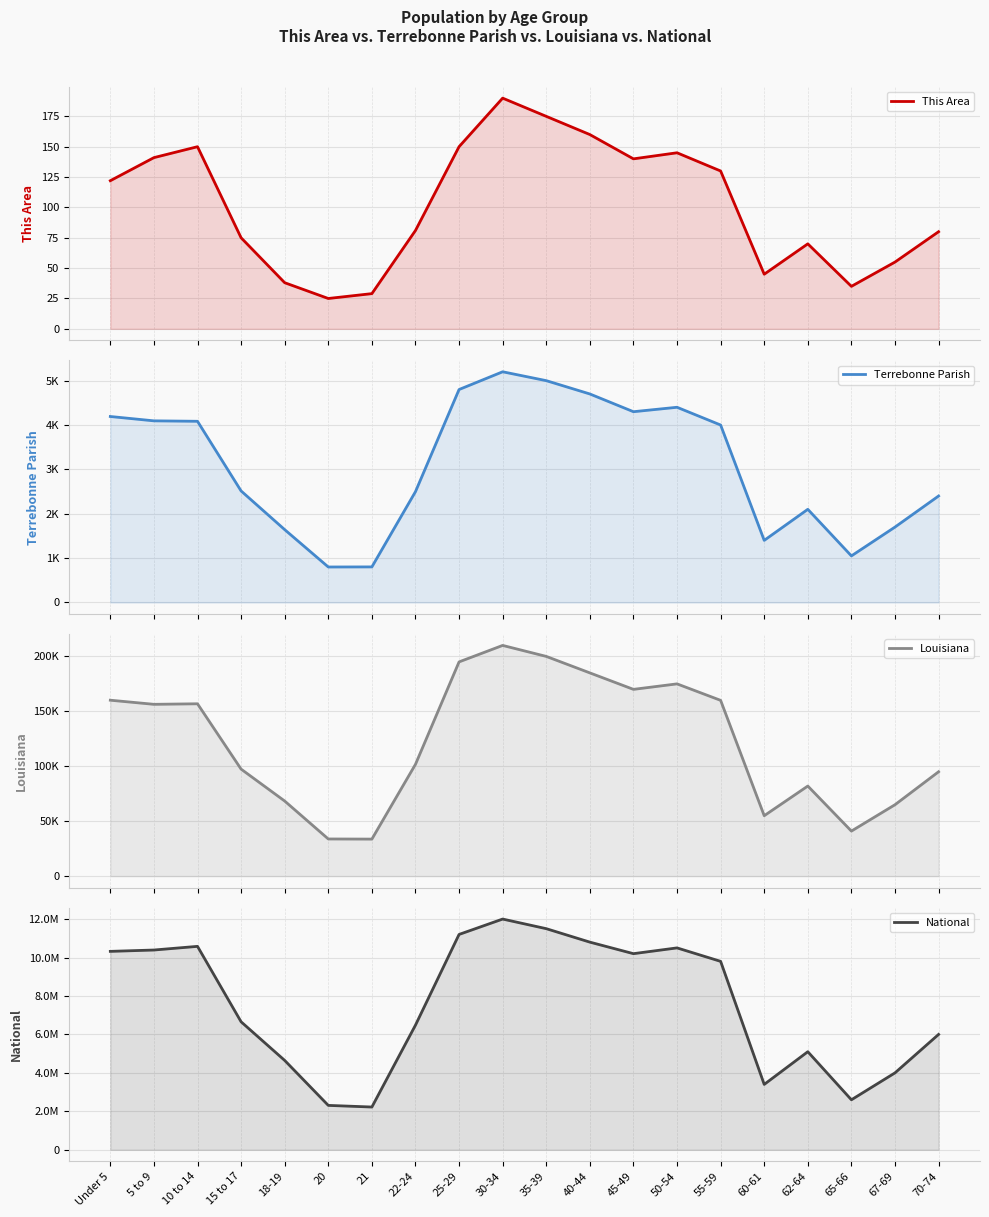

What is the difference between the second highest and minimum values in the Terrebonne Parish series?

4200